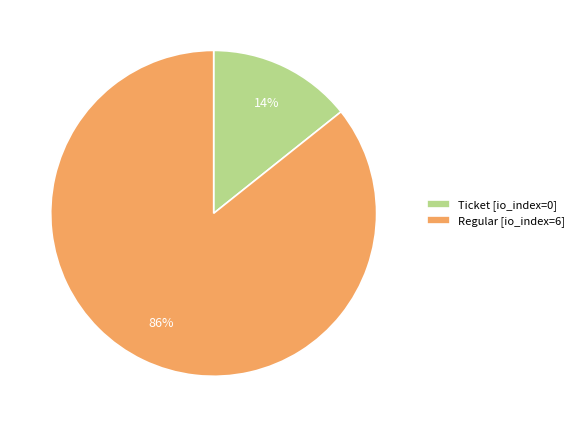

To the nearest percent, what is the average slice percentage?

50%